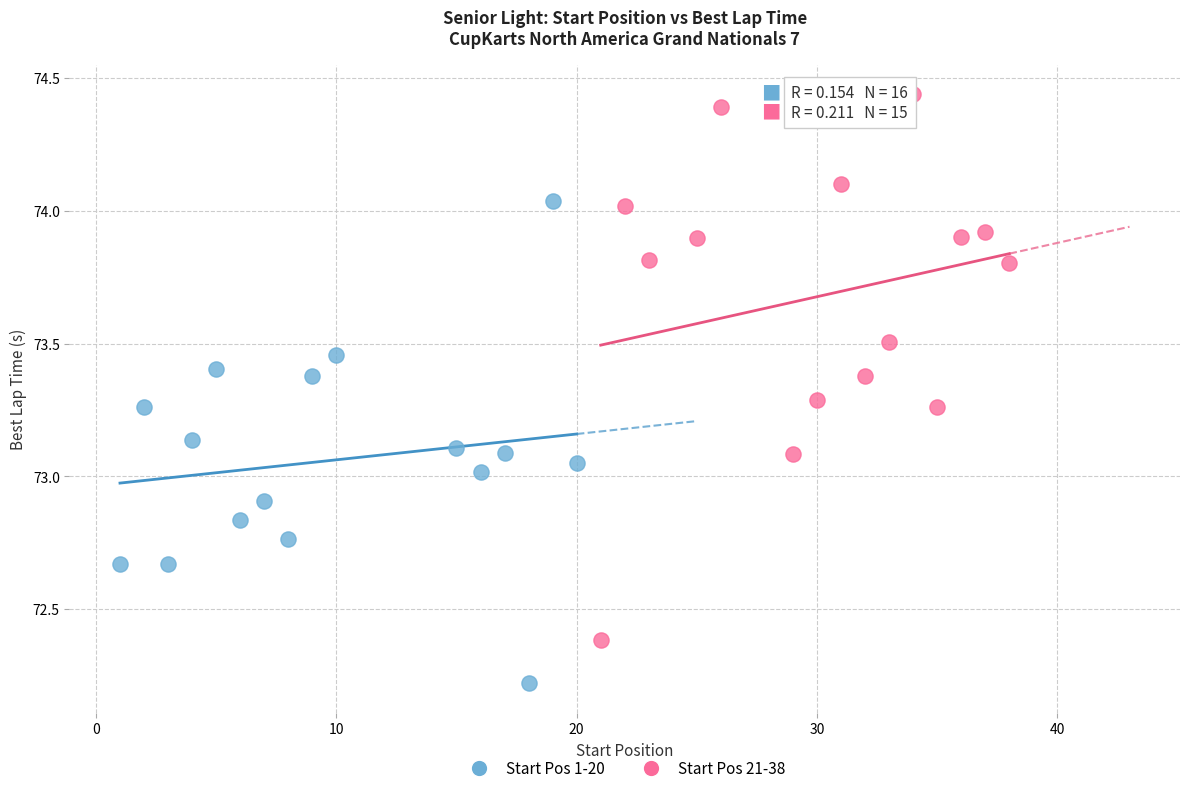

Which series reaches the minimum Y coordinate?

Start Pos 1-20